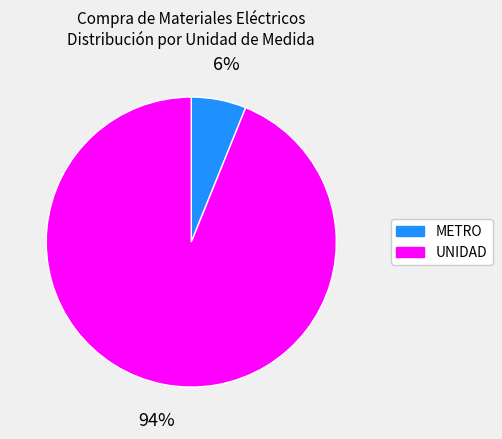

Does any single category account for the majority?

Yes